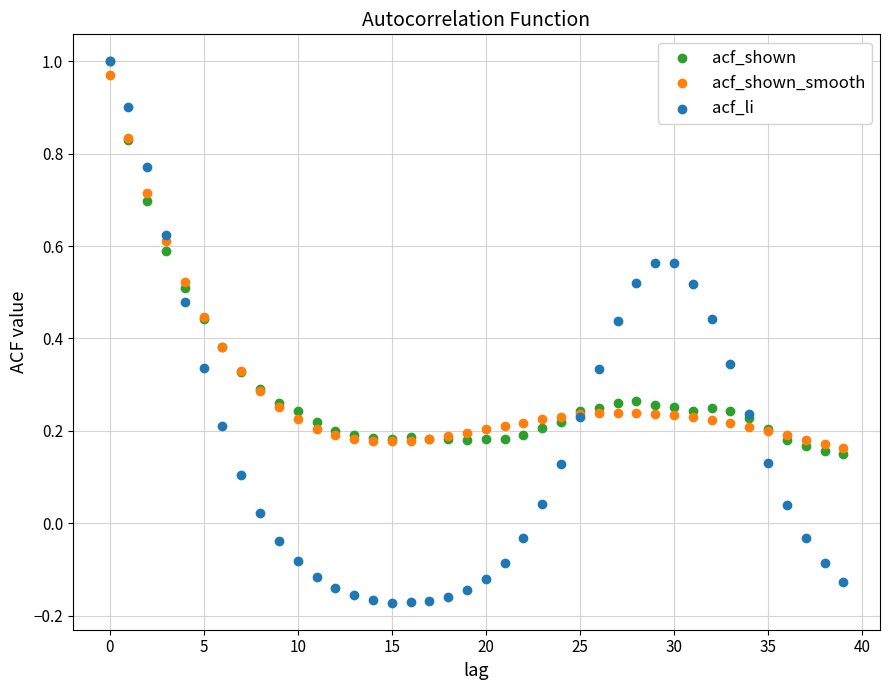

What are all the series names shown in the legend?

acf_shown, acf_shown_smooth, acf_li